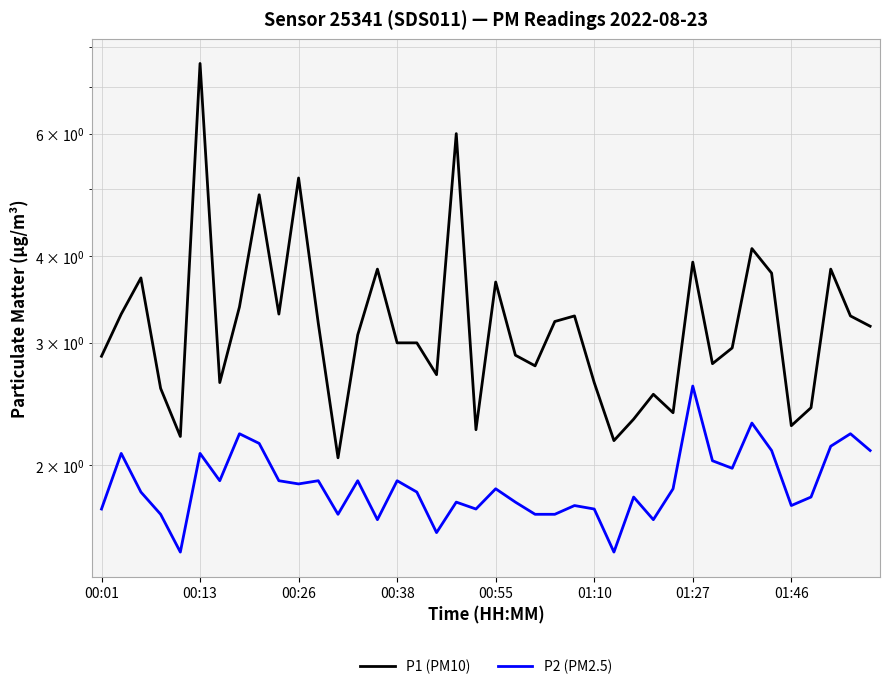

Does the chart display data point markers on the line(s)?

No